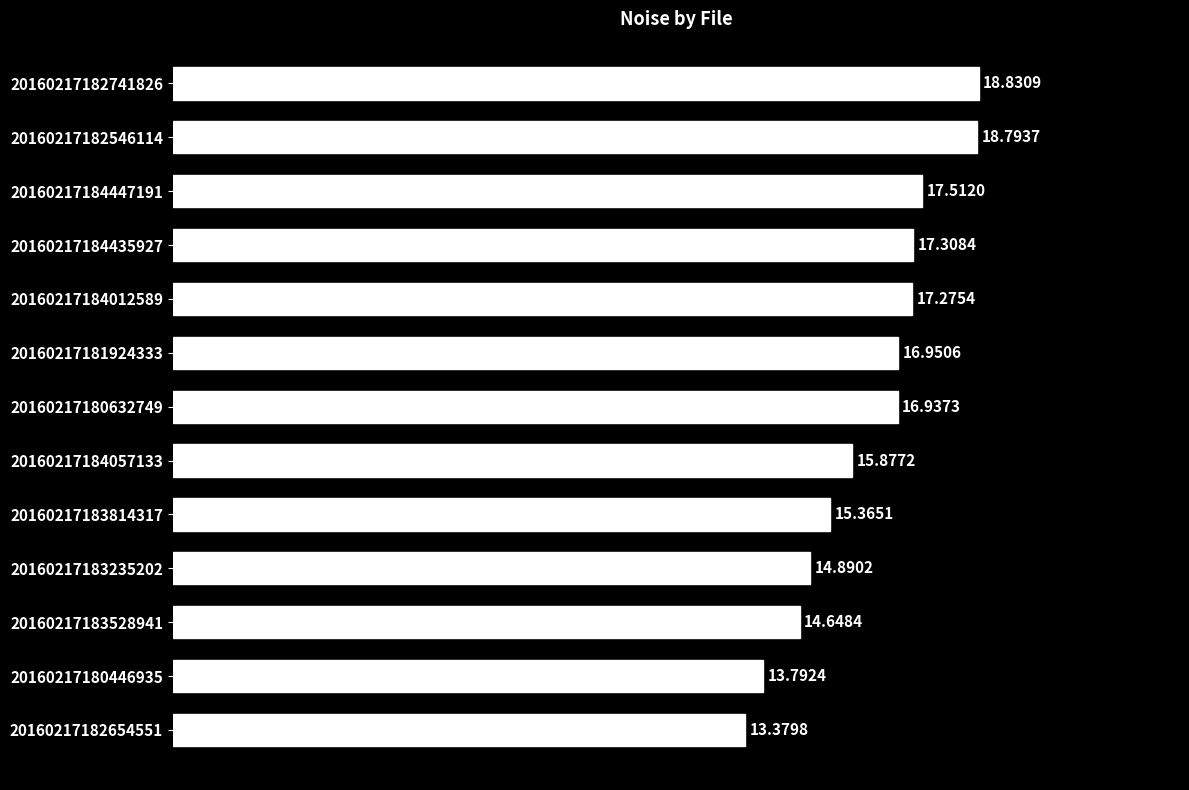

What is the difference between the second highest and second lowest values?

5.0